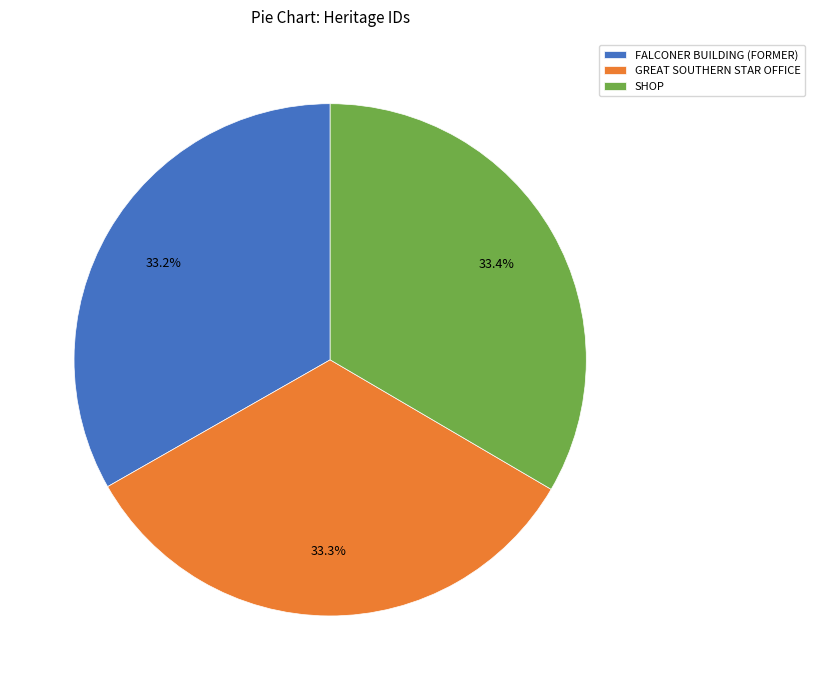

To the nearest percent, what percentage of the pie is SHOP?

33%